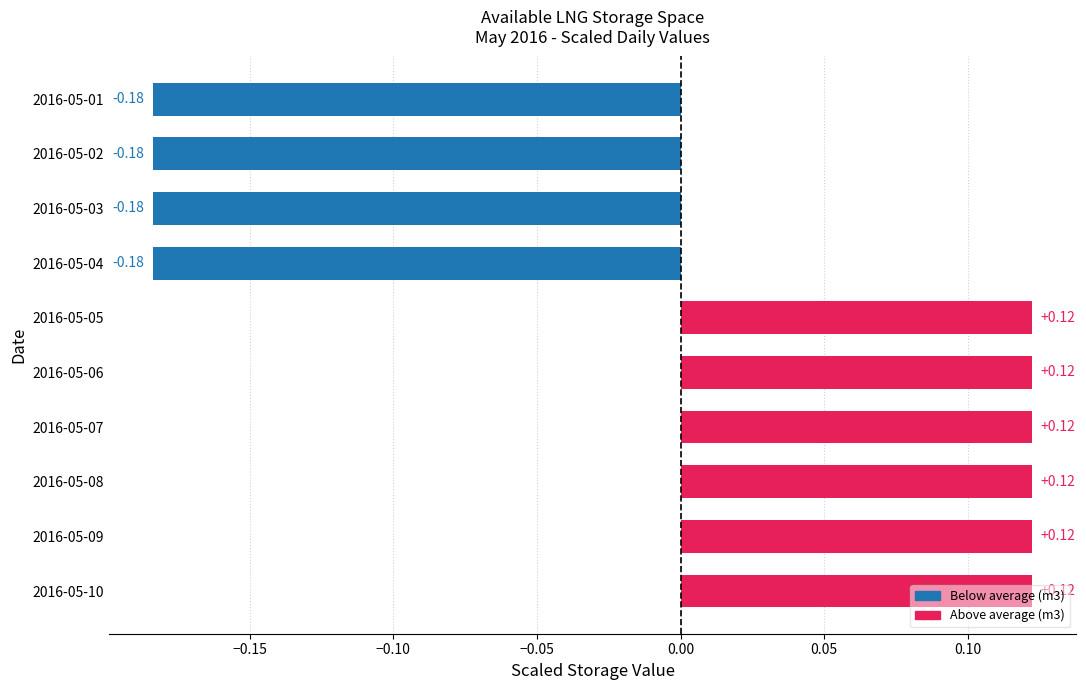

Count the values in the range 0 to 1.

6